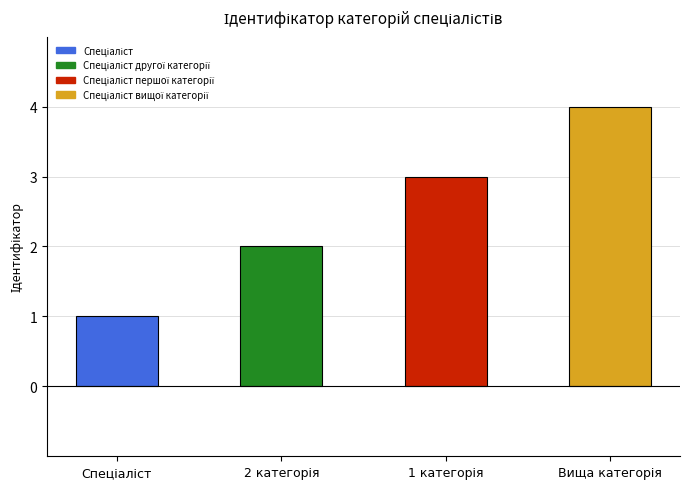

Are the bars grouped side by side (vs. stacked)?

No